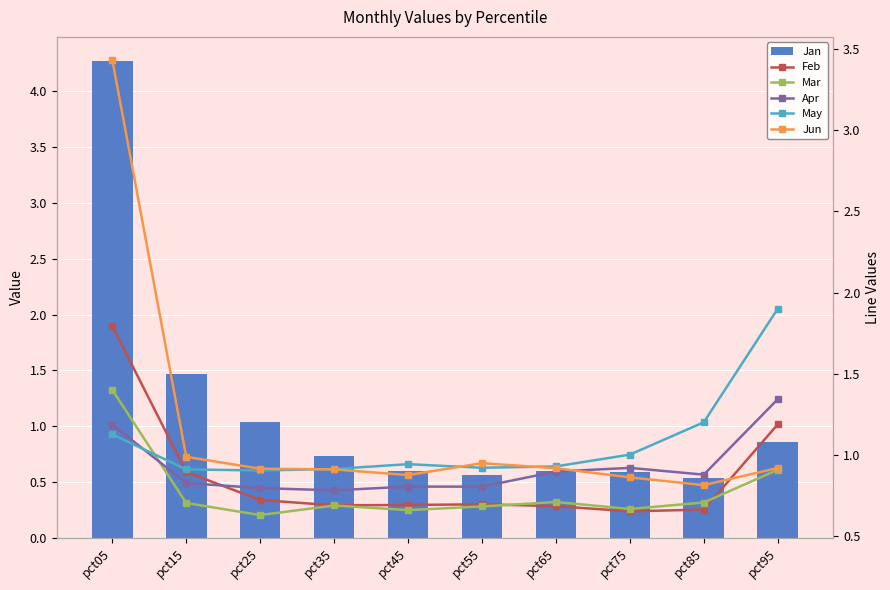

What is the sum of the Jan values at pct55 and pct25?

1.6